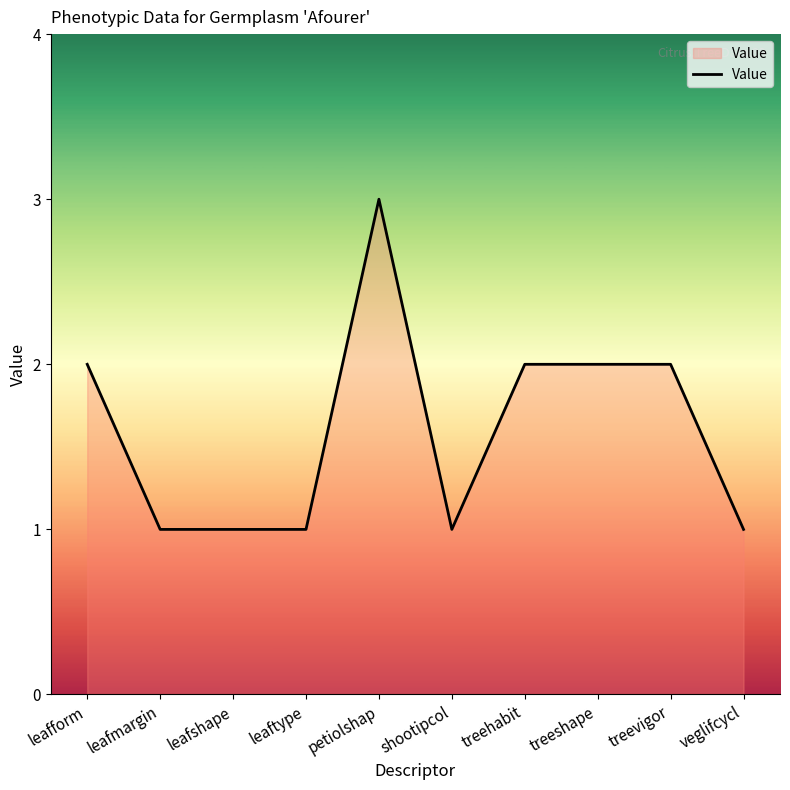

True or false: the data shows 1 at leaftype.

True